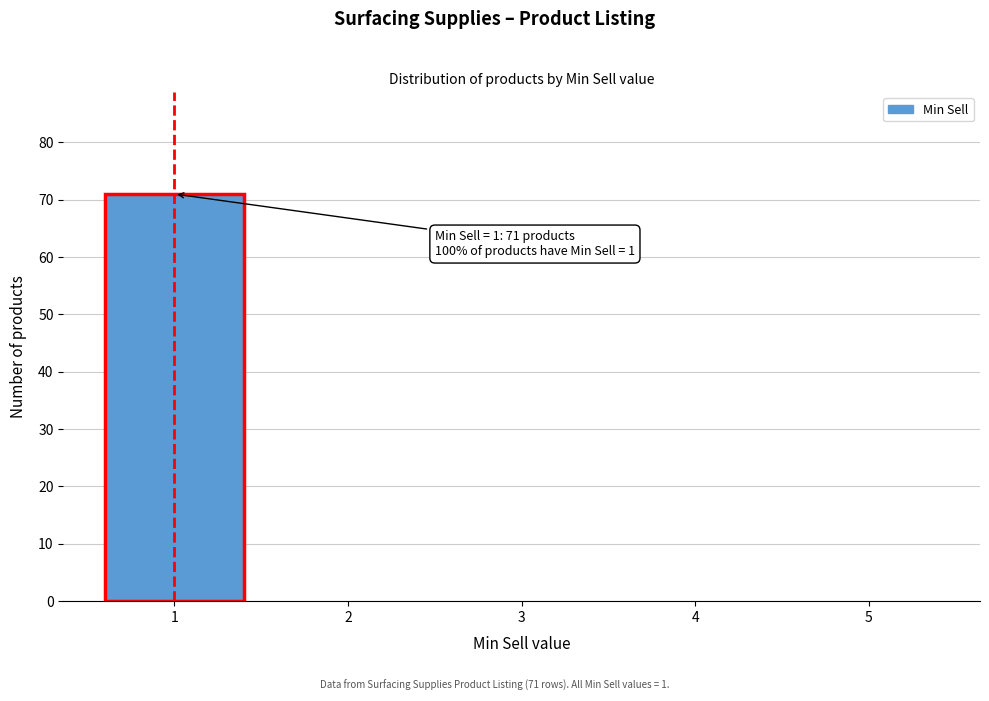

Over which range of the x-axis is the bar tallest?

0.5 to 1.5